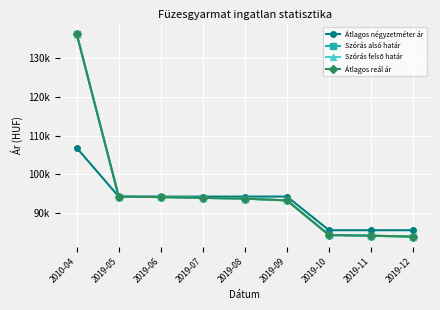

What is the sum of the Szórás felső határ values at 2019-08 and 2019-05?

188019